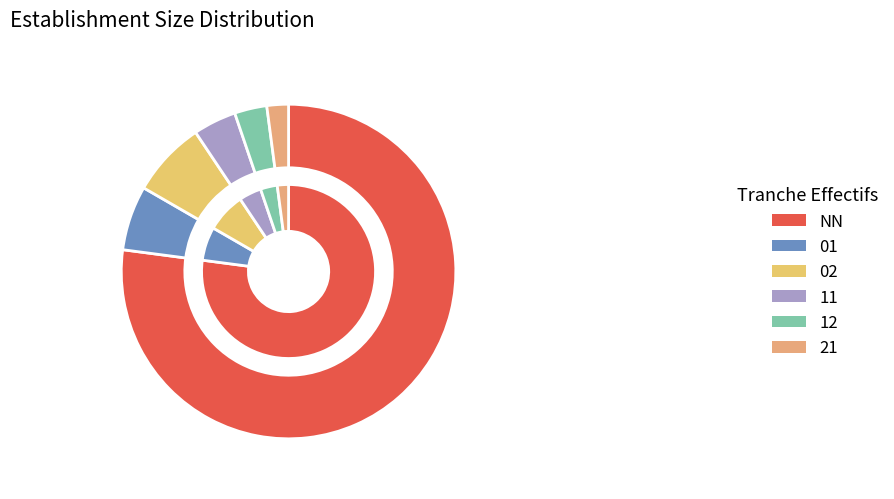

Rank the categories by value from highest to lowest.

NN, 02, 01, 11, 12, 21